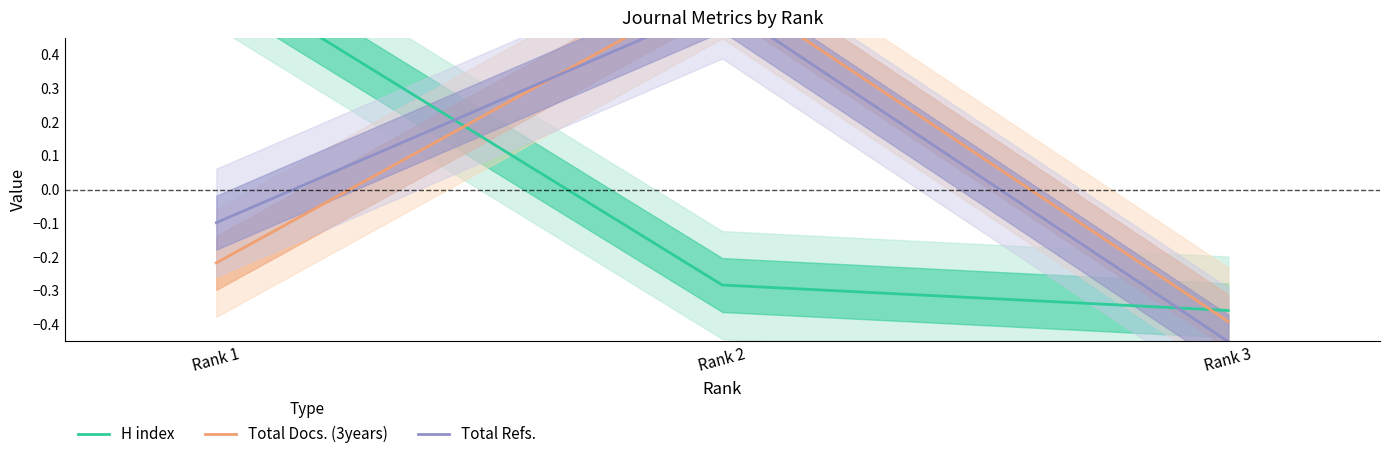

What is the value of the H index point at the 3rd from the left?

-0.4